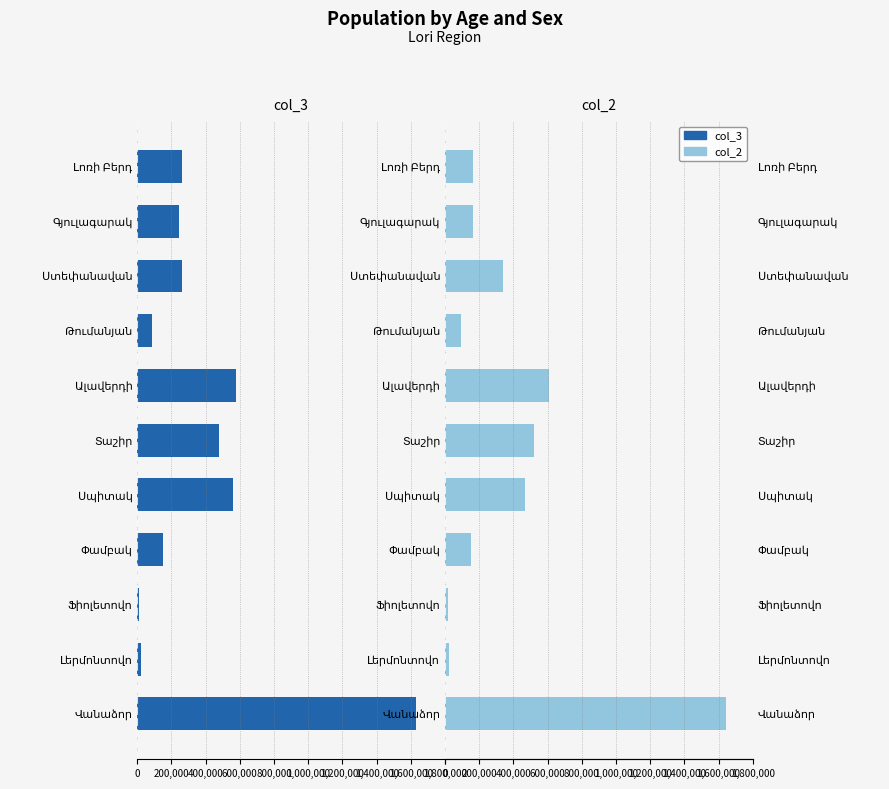

What is the difference between the highest and lowest values at Ֆիոլետովո?

25085.3